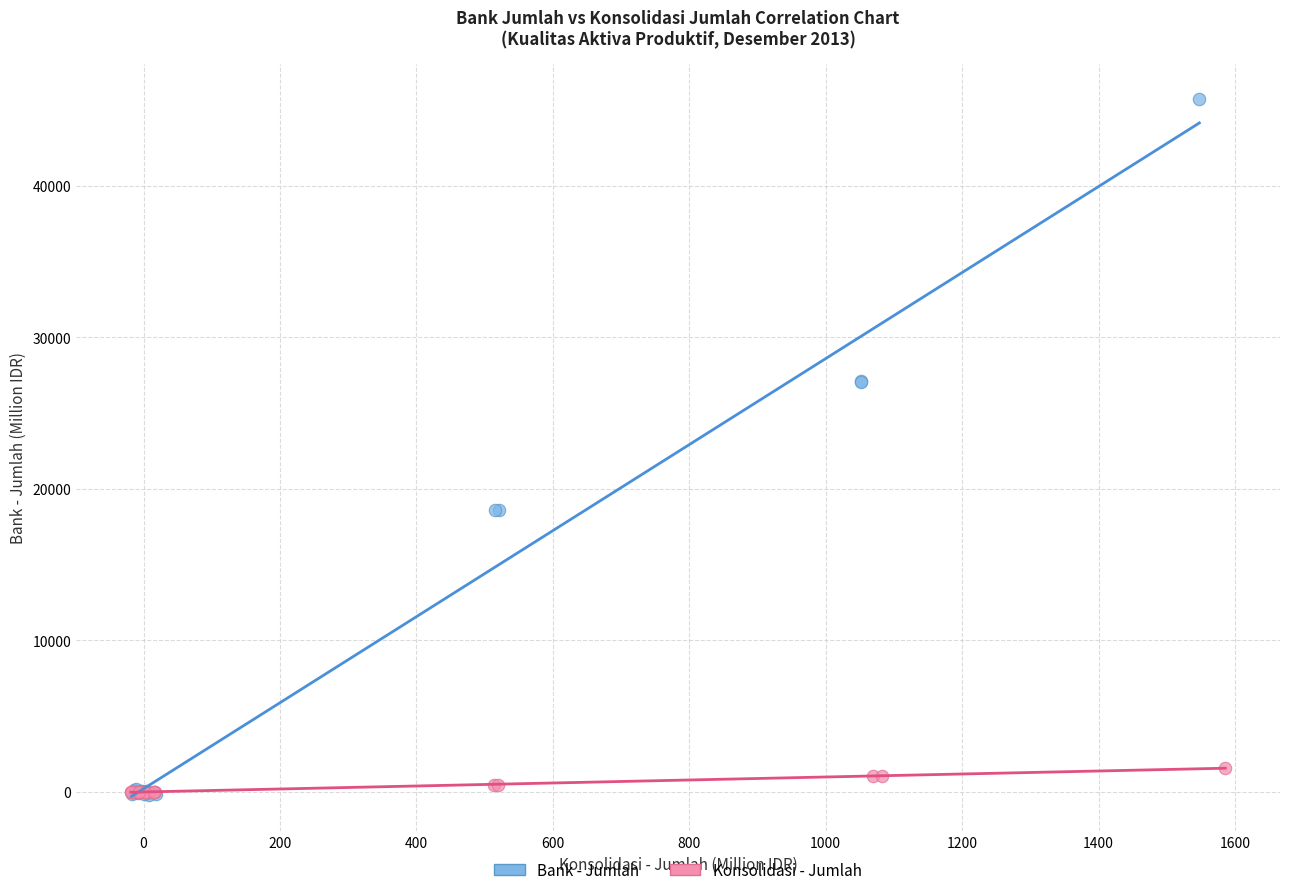

Which series has the largest Y range (max minus min)?

Bank - Jumlah